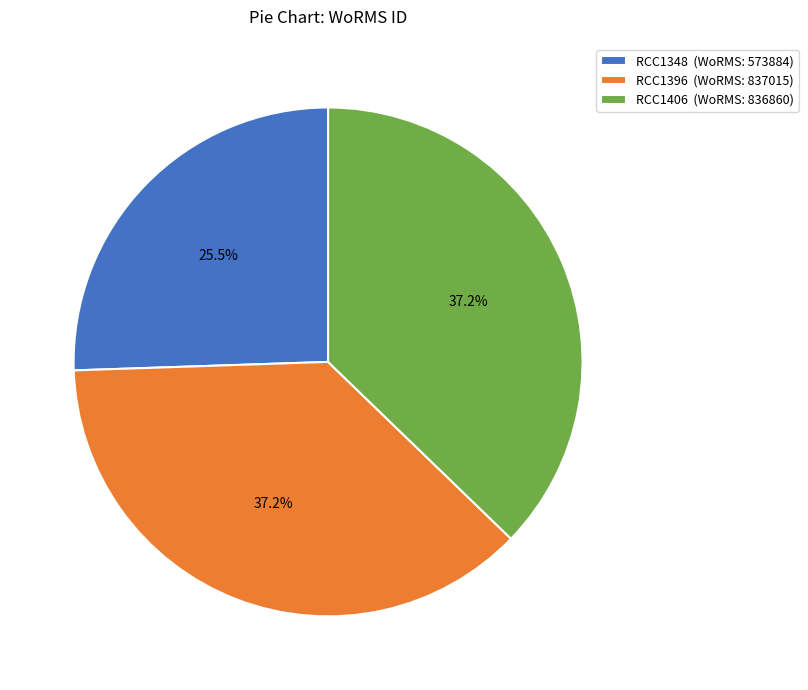

Does any single category account for the majority?

No